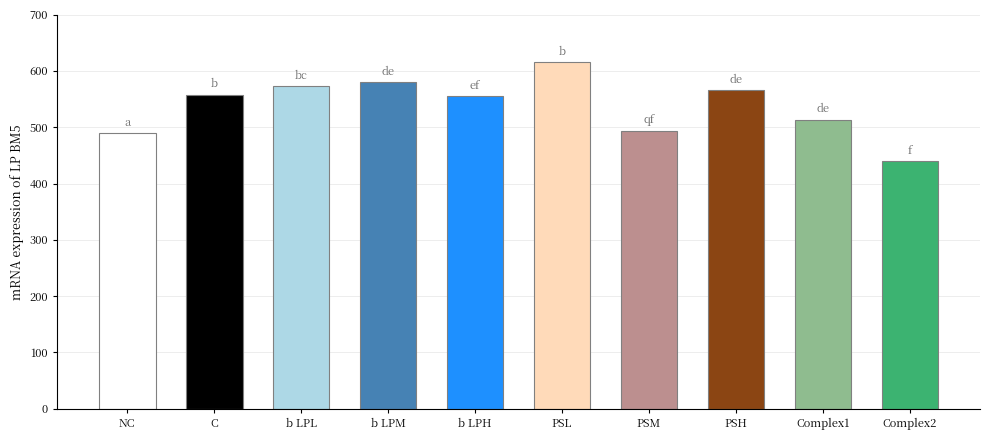

What is the sum of all values?

5383